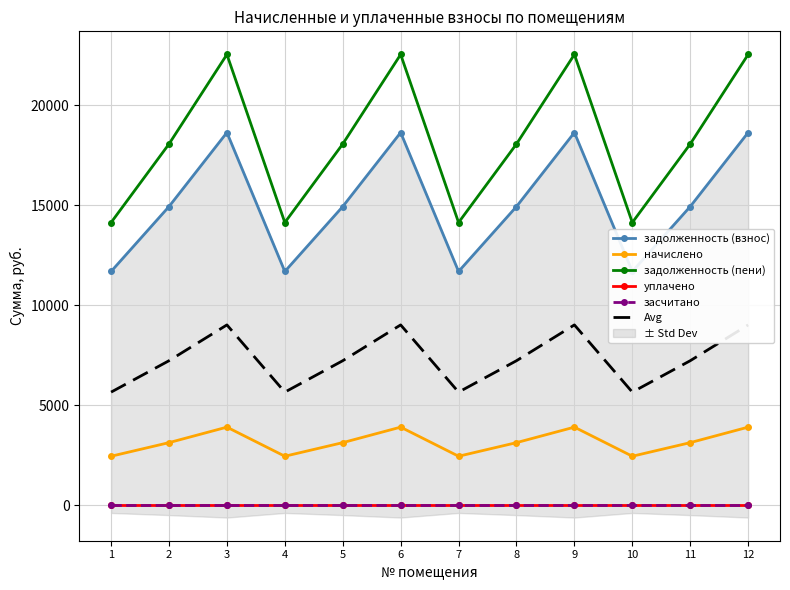

At which category is the sum across all series the highest?

3